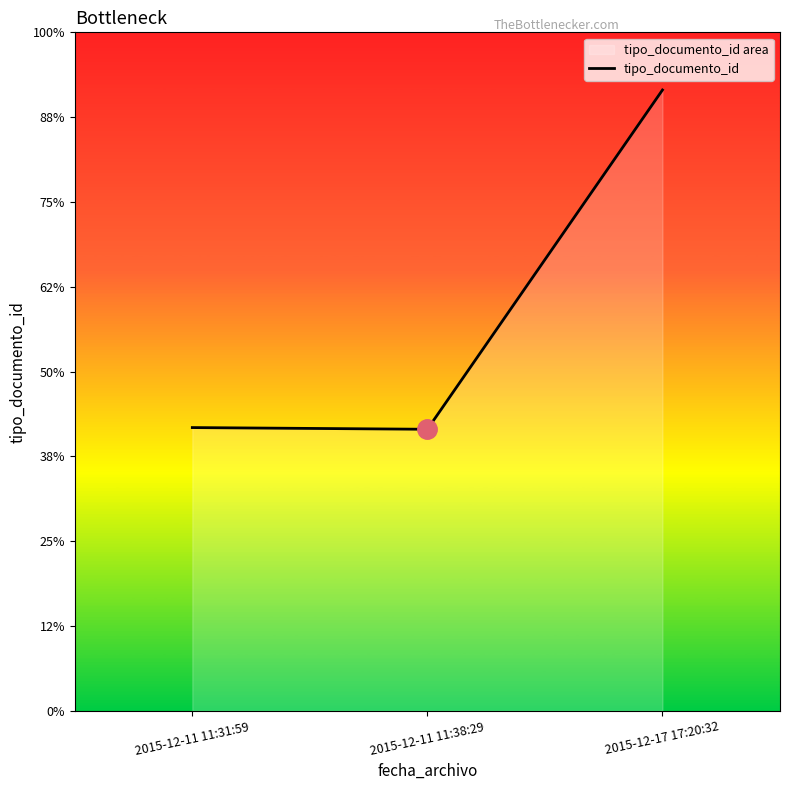

Is it true that the value at 2015-12-17 17:20:32 is 534?

False